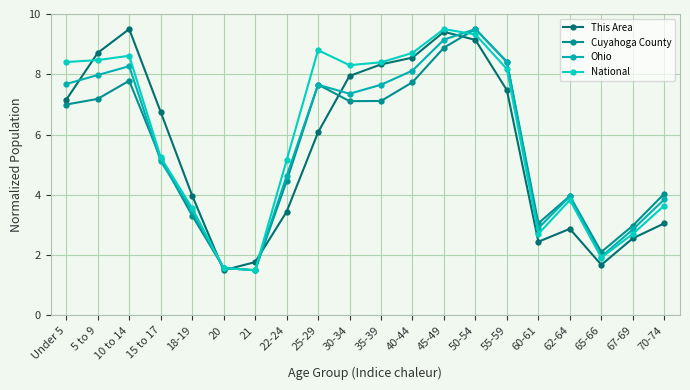

At which label is This Area closest to 5?

18-19